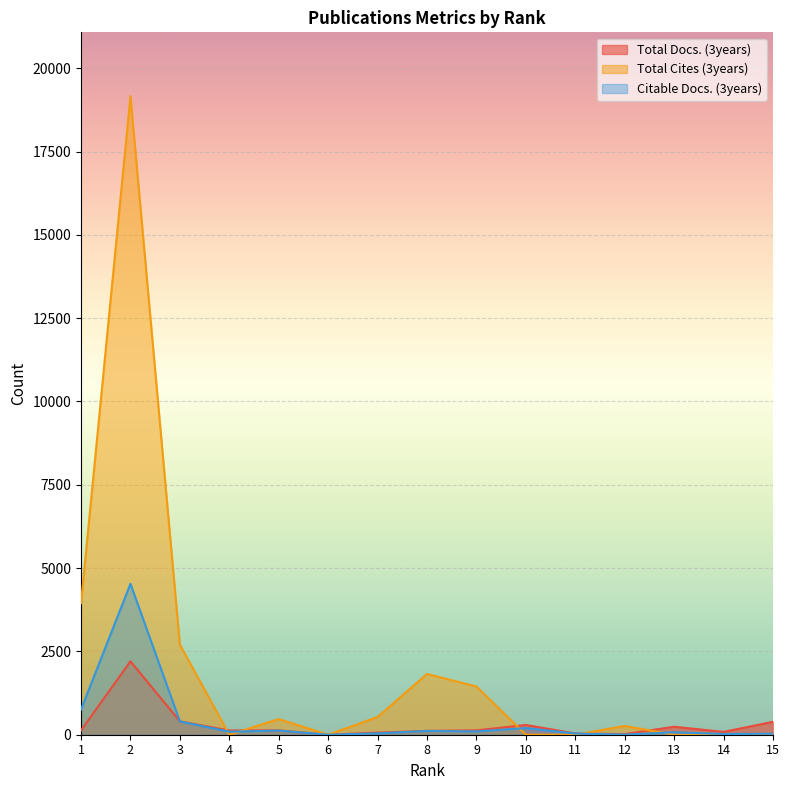

Reading right to left, extract all data points from this chart.

Total Docs. (3years): 388	85	239	18	38	292	131	116	63	0	131	127	402	2203	132
Total Cites (3years): 0	0	0	263	0	0	1446	1824	532	0	470	0	2703	19161	3948
Citable Docs. (3years): 30	22	73	4	36	200	99	113	40	0	124	91	399	4529	757